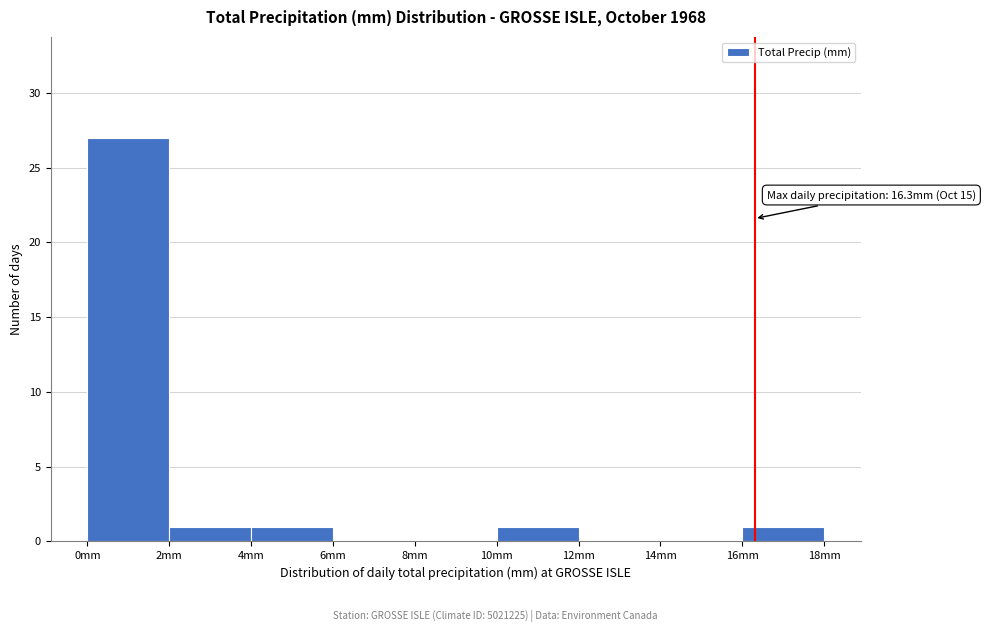

Over which range of the x-axis is the bar tallest?

0 to 2